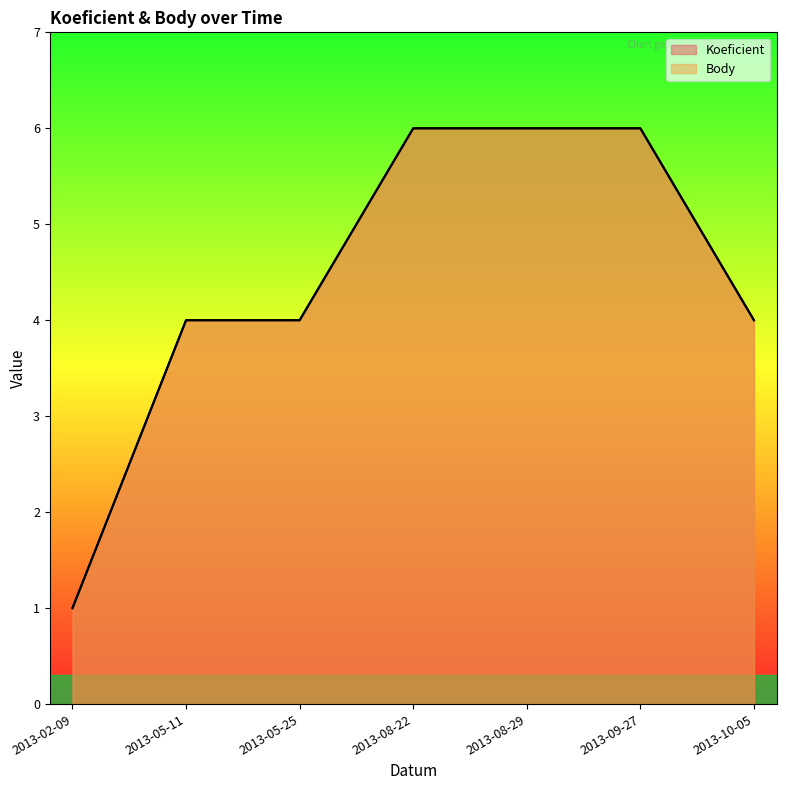

What value does the Body series have at 2013-08-22?

6